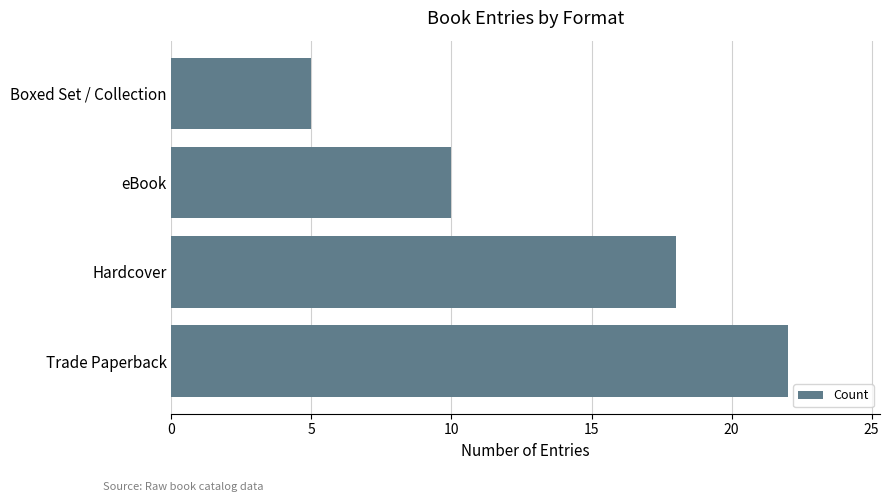

Where is the data nearest to the value 13?

eBook